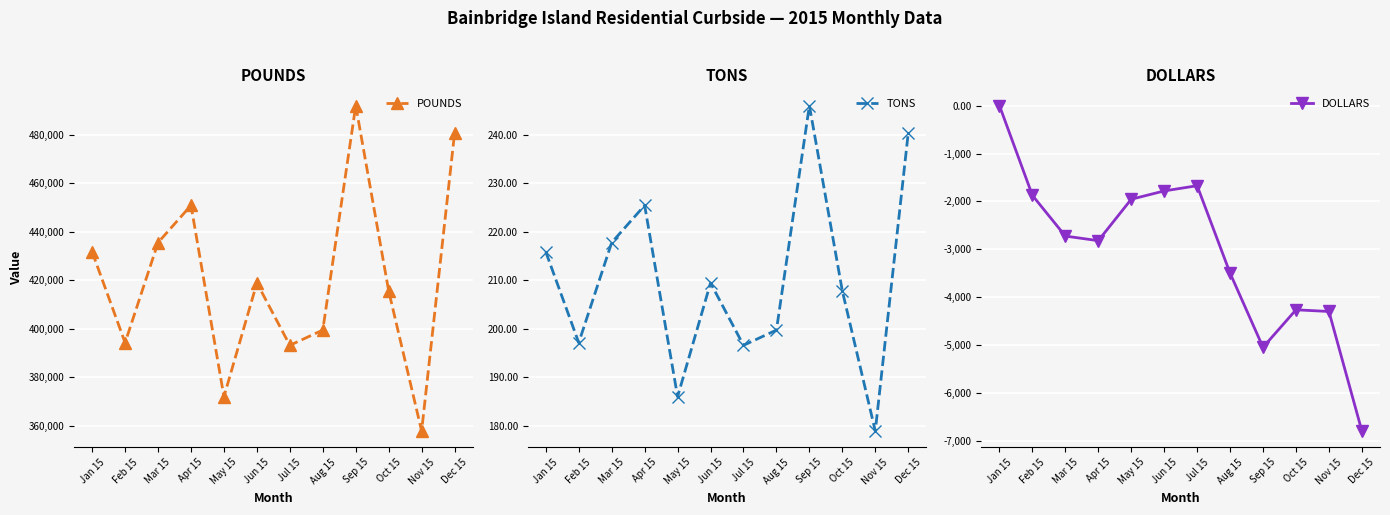

Reading left to right, transcribe all the data shown in this chart.

POUNDS: Jan 15=431720.0	Feb 15=394320.0	Mar 15=435560.0	Apr 15=450880.0	May 15=372080.0	Jun 15=418940.0	Jul 15=393240.0	Aug 15=399520.0	Sep 15=491980.0	Oct 15=415620.0	Nov 15=357940.0	Dec 15=480660.0
TONS: Jan 15=215.9	Feb 15=197.2	Mar 15=217.8	Apr 15=225.4	May 15=186.0	Jun 15=209.5	Jul 15=196.6	Aug 15=199.8	Sep 15=246.0	Oct 15=207.8	Nov 15=179.0	Dec 15=240.3
DOLLARS: Jan 15=0.0	Feb 15=-1873.0	Mar 15=-2722.2	Apr 15=-2818.0	May 15=-1953.4	Jun 15=-1780.5	Jul 15=-1671.3	Aug 15=-3495.8	Sep 15=-5042.8	Oct 15=-4260.1	Nov 15=-4295.3	Dec 15=-6789.3